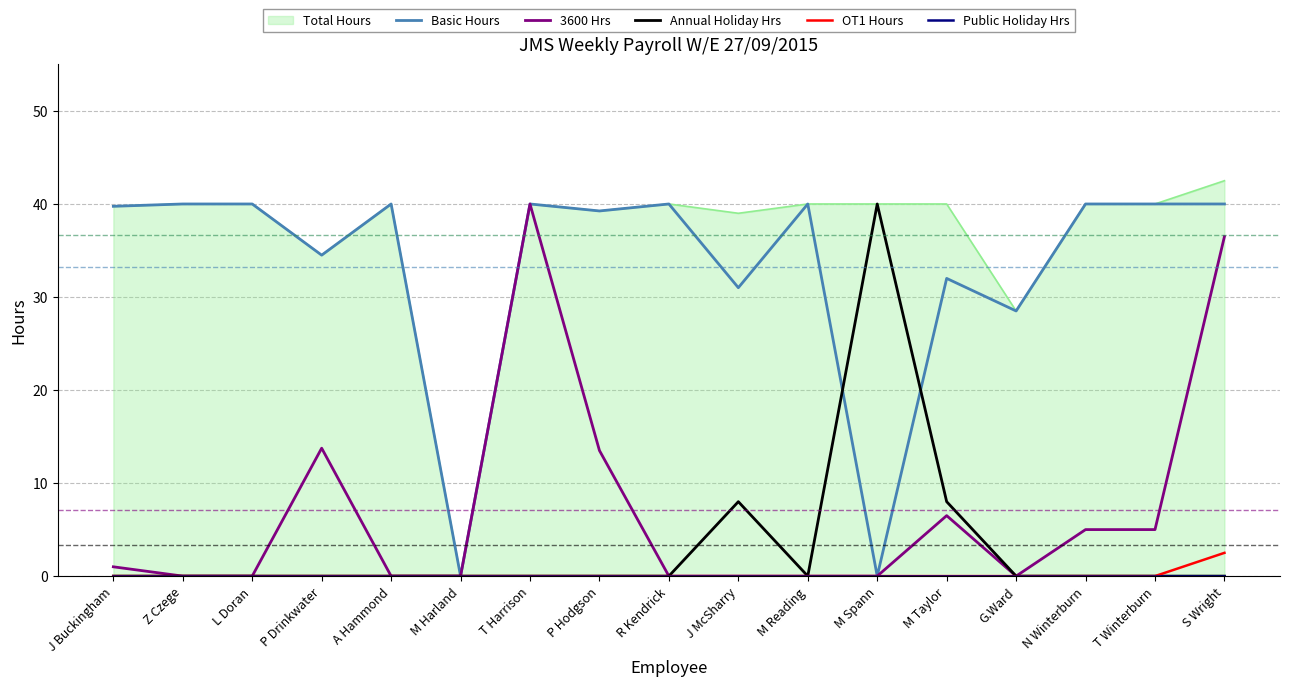

At which category does Annual Holiday Hrs reach its first local valley?

M Reading